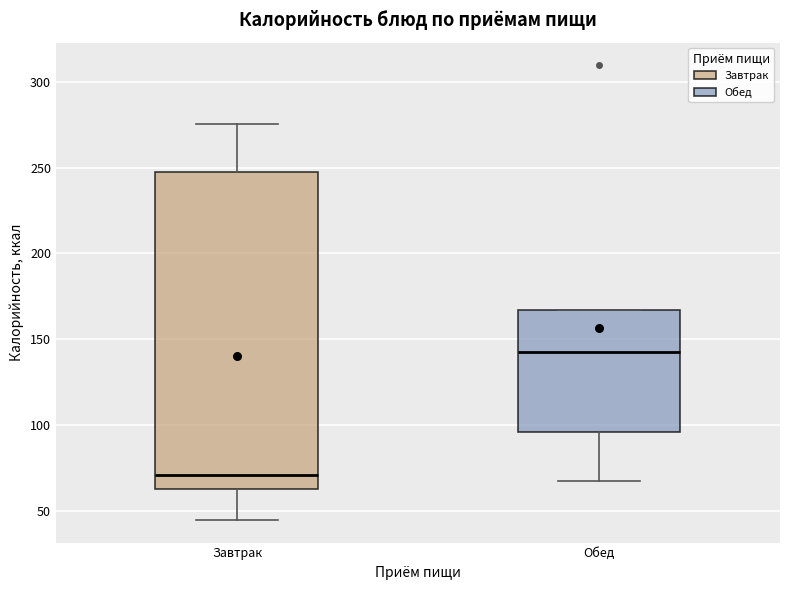

Which box's median line is the lowest?

Завтрак